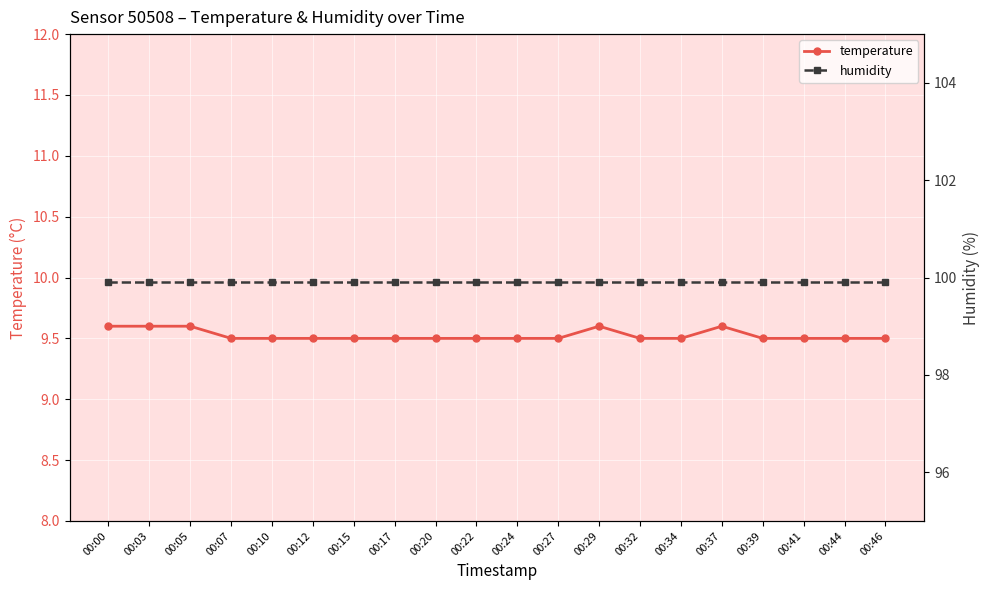

What is the value of the humidity point at the 1st from the left?

99.9